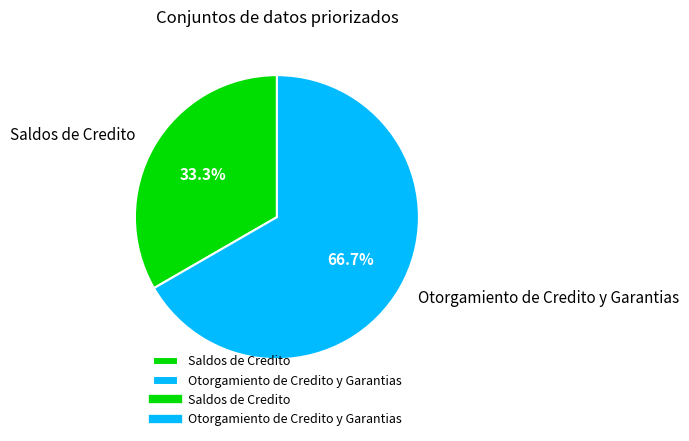

To the nearest percent, what is the difference between the Otorgamiento de Credito y Garantias and Saldos de Credito slice percentages?

33%